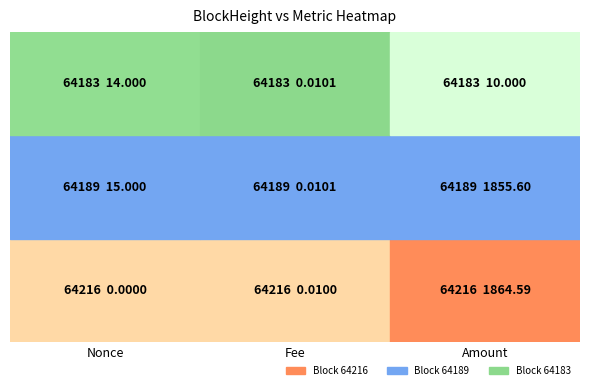

Reading left to right, list all the values displayed in this chart.

64216: Nonce=0.0	Fee=0.0	Amount=1864.6
64189: Nonce=15.0	Fee=0.0	Amount=1855.6
64183: Nonce=14.0	Fee=0.0	Amount=10.0